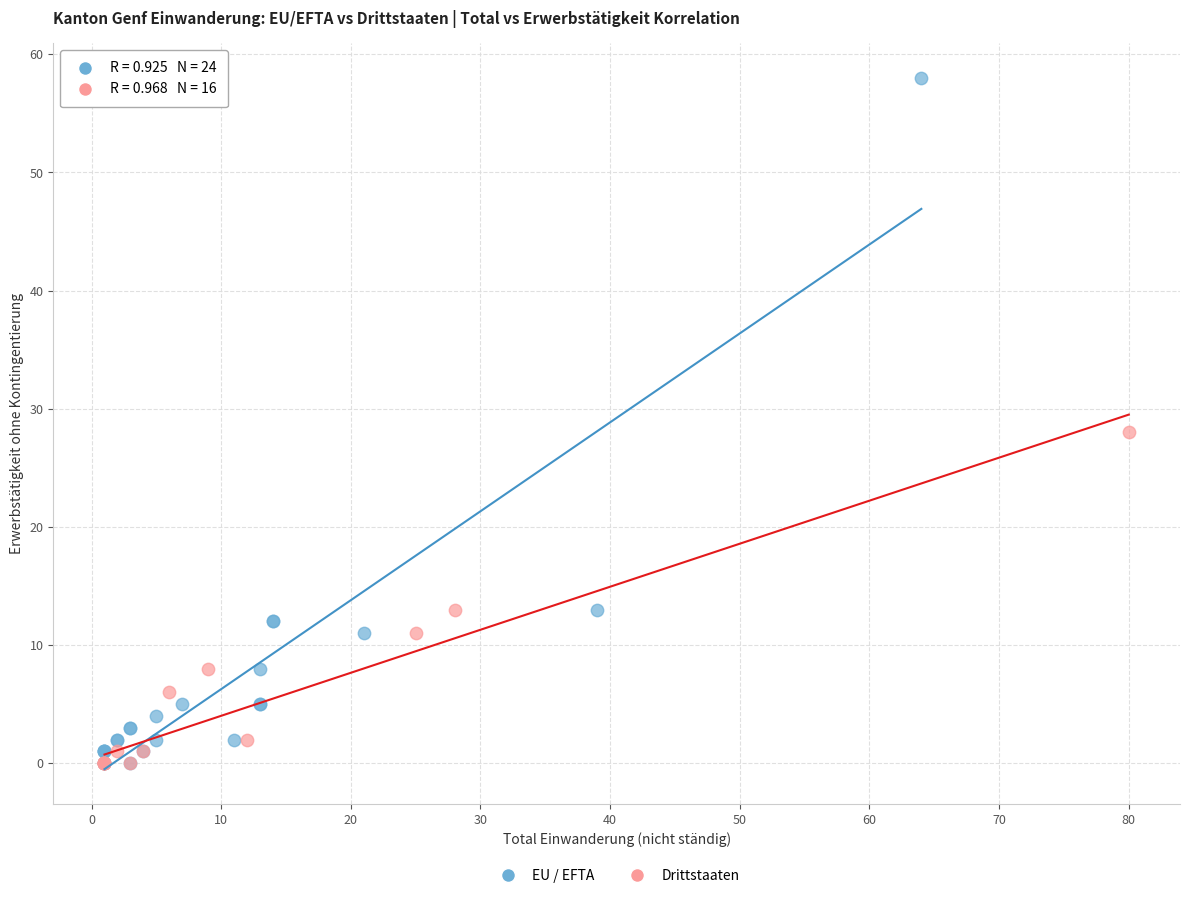

Which series reaches the maximum Y coordinate?

EU / EFTA